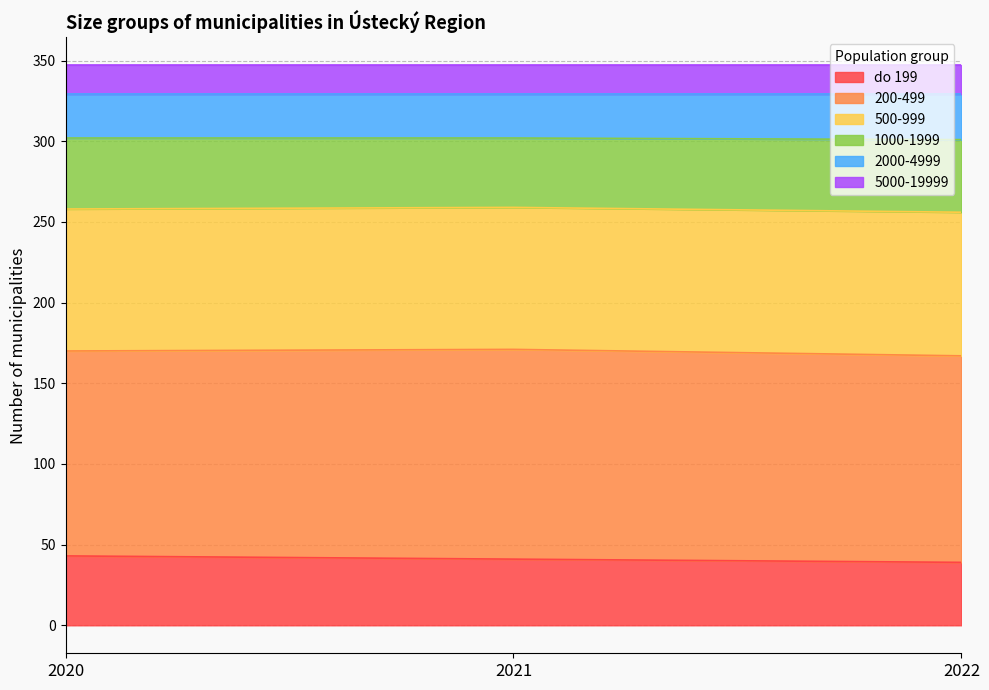

What is the minimum value for do 199?

39